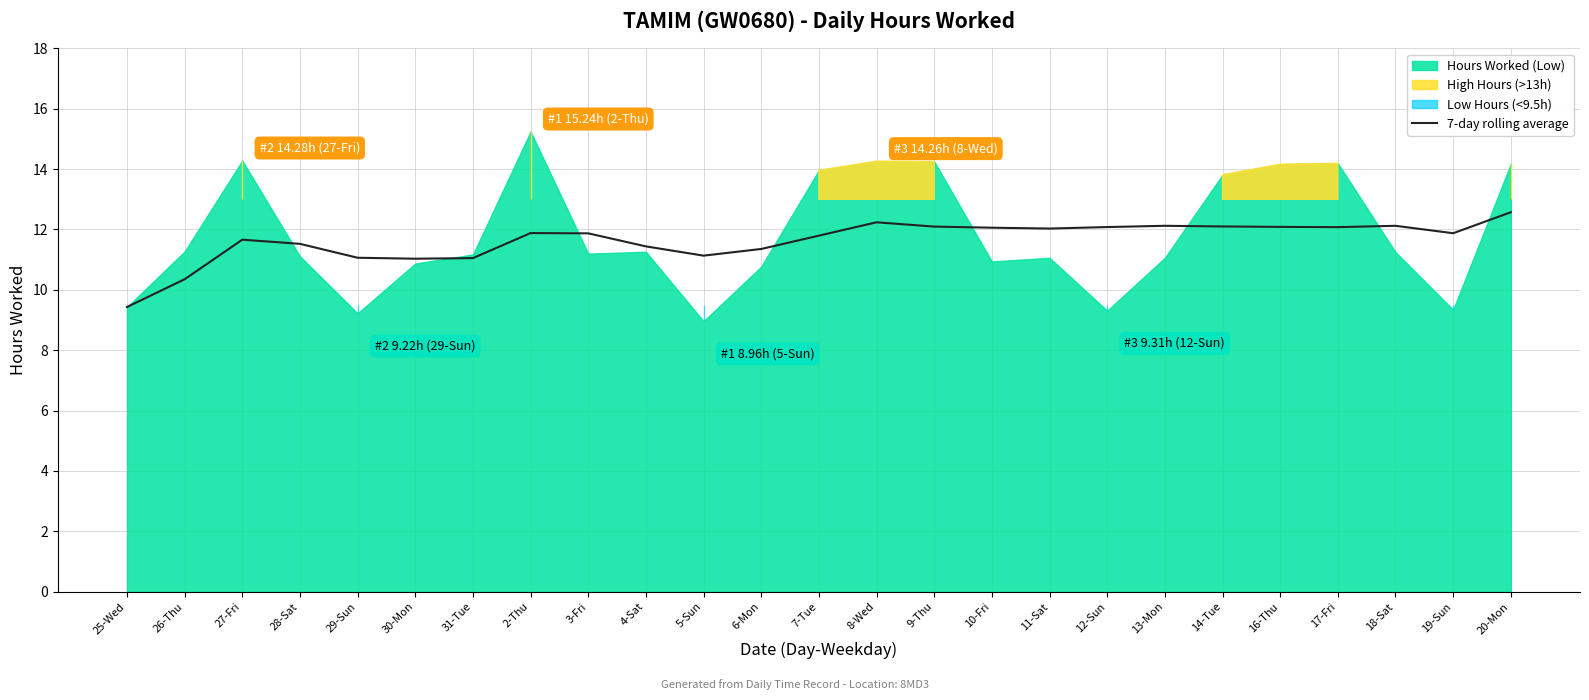

Is it true that 7-day rolling average equals 7.2 at 2-Thu?

False